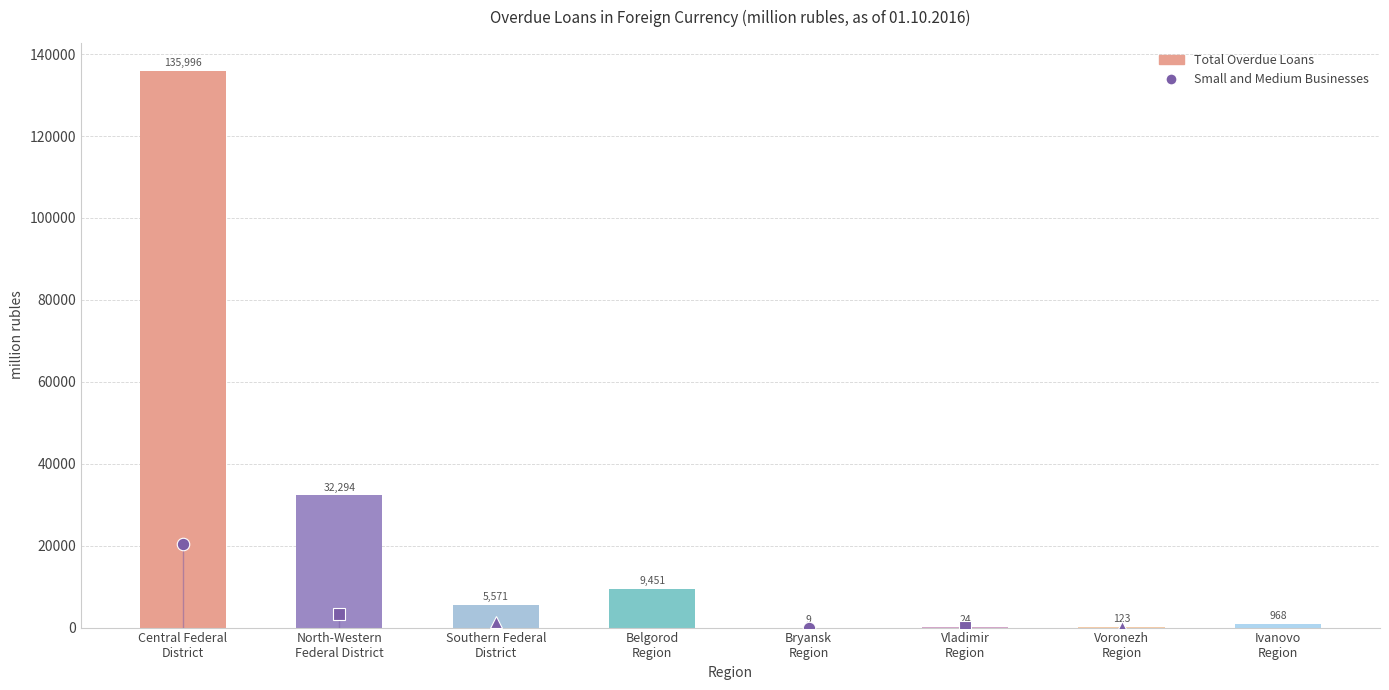

What is the sum of all values?

184436